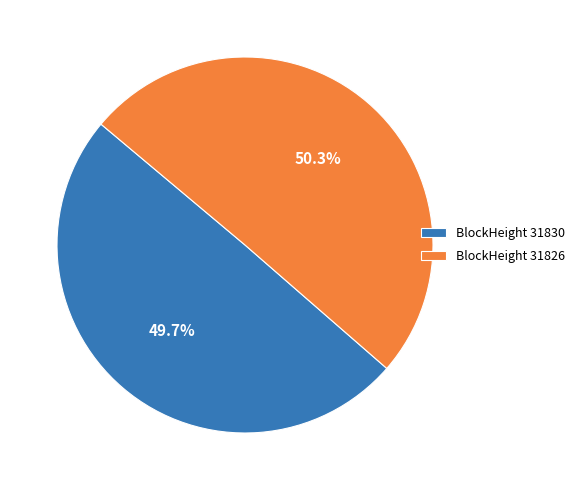

What is the ratio of the value at BlockHeight 31826 to the value at BlockHeight 31830?

1.0